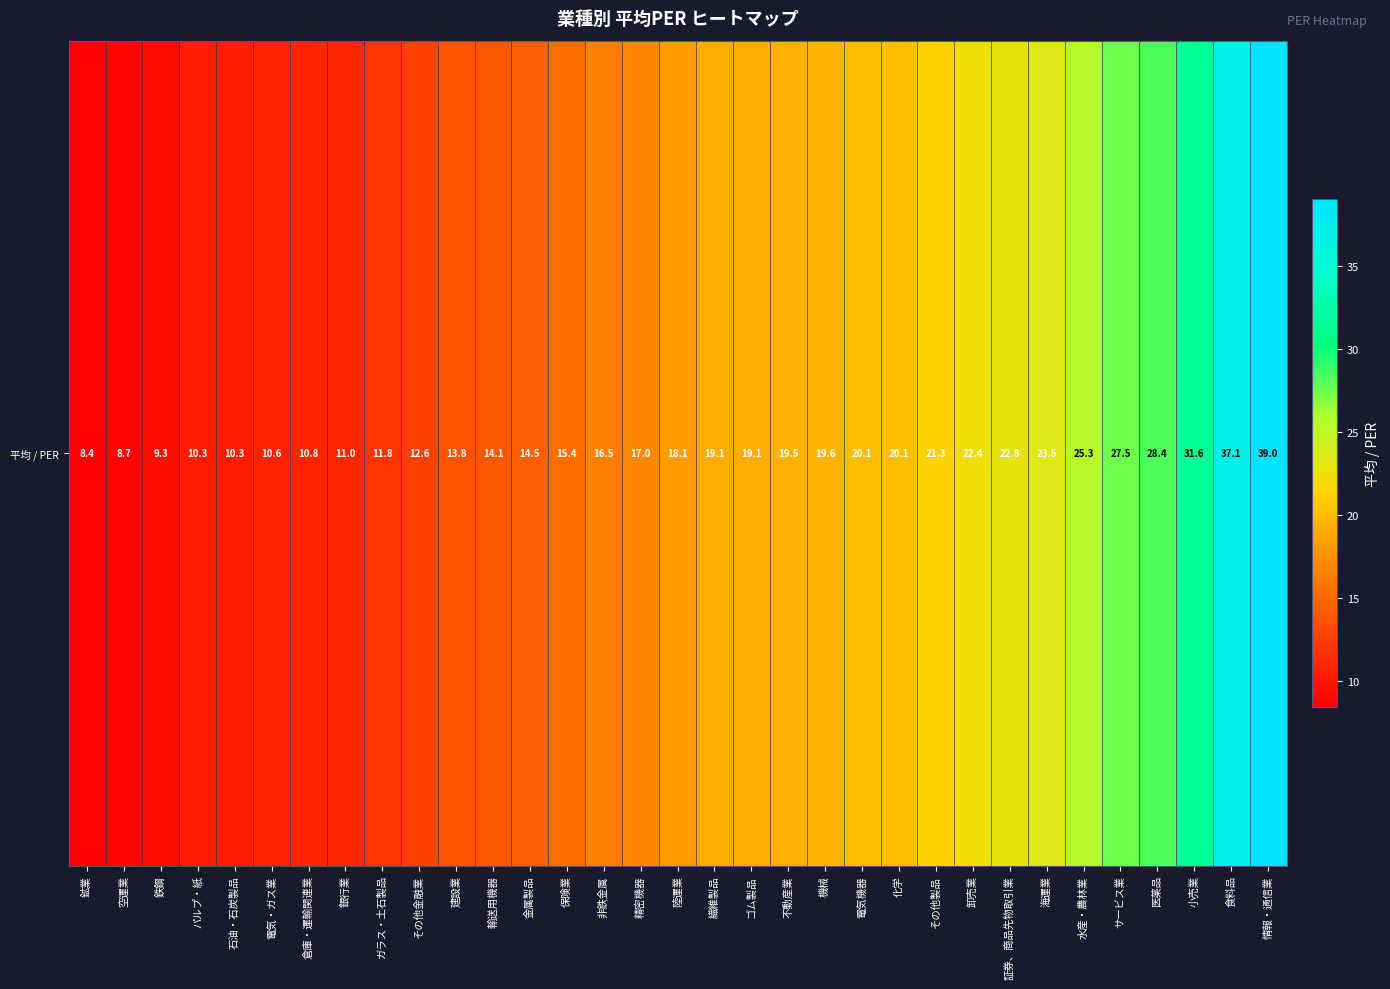

Approximately how many times larger is the value at サービス業 compared to 保険業?

1.8